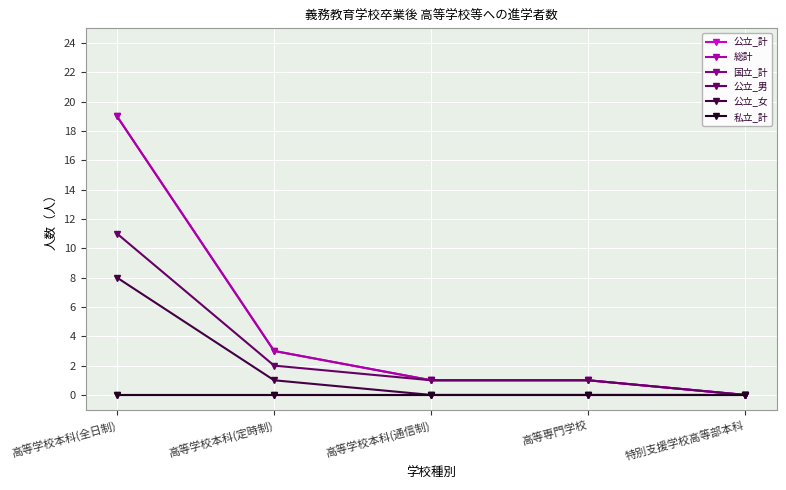

True or false: 総計 has more than 2 points higher than both neighbors.

False